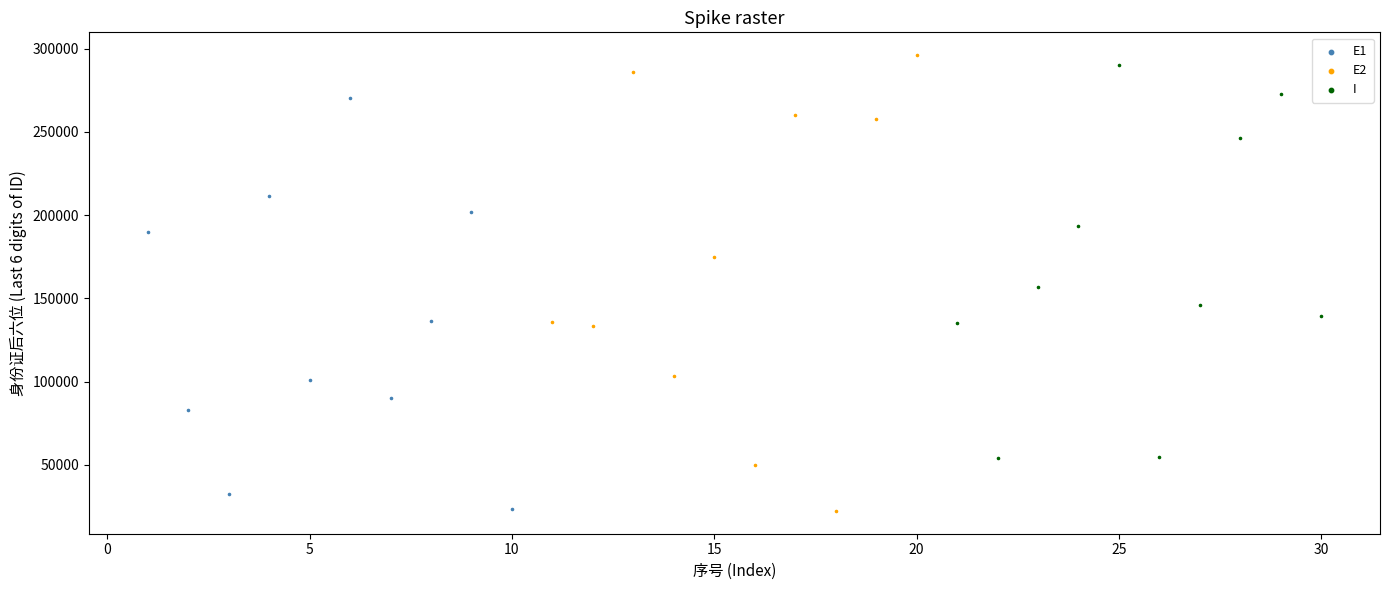

What are all the series names shown in the legend?

E1, E2, I